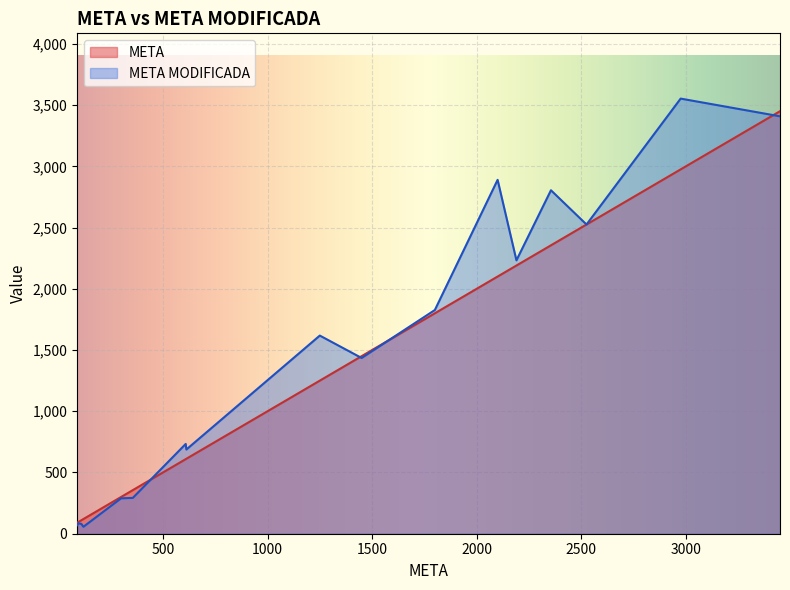

Rank the series by their maximum value, from highest to lowest.

META MODIFICADA, META